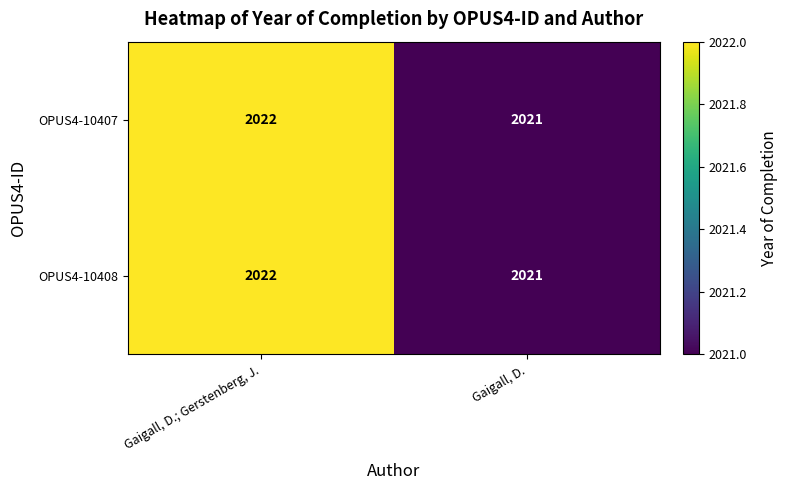

How many data points does each series have?

2